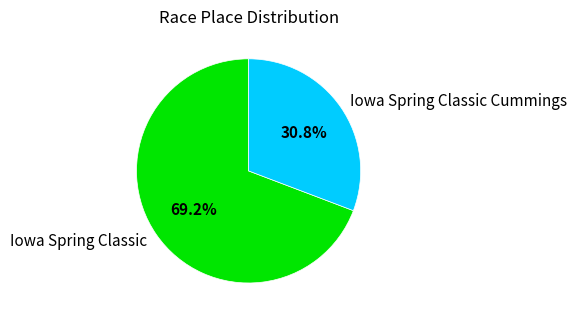

Which category has the biggest portion of the pie?

Iowa Spring Classic